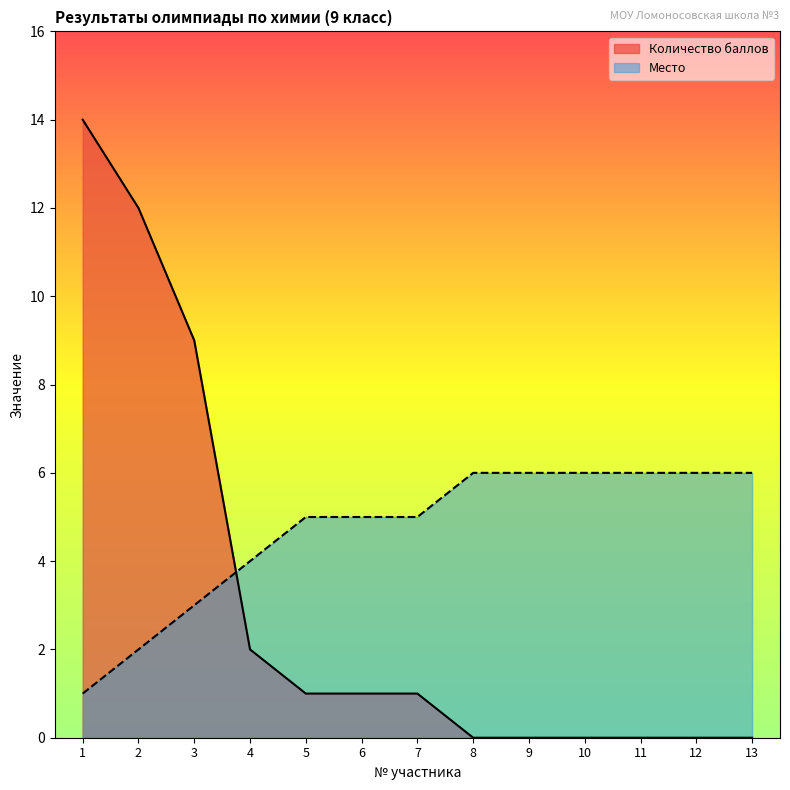

What is the difference between the maximum and second lowest values in the Место series?

4